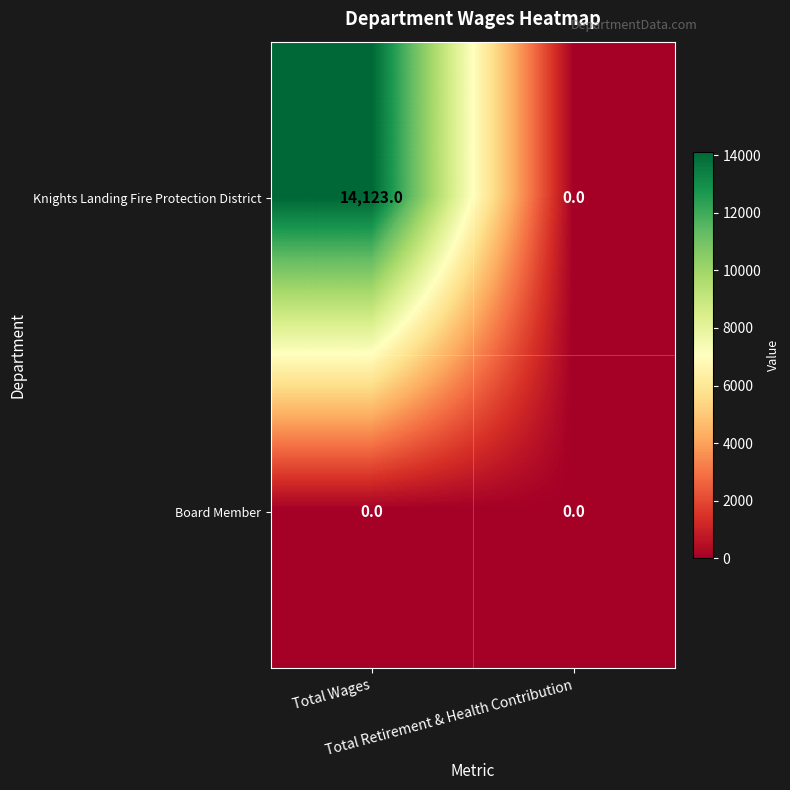

What is the maximum value for Knights Landing Fire Protection District?

14123